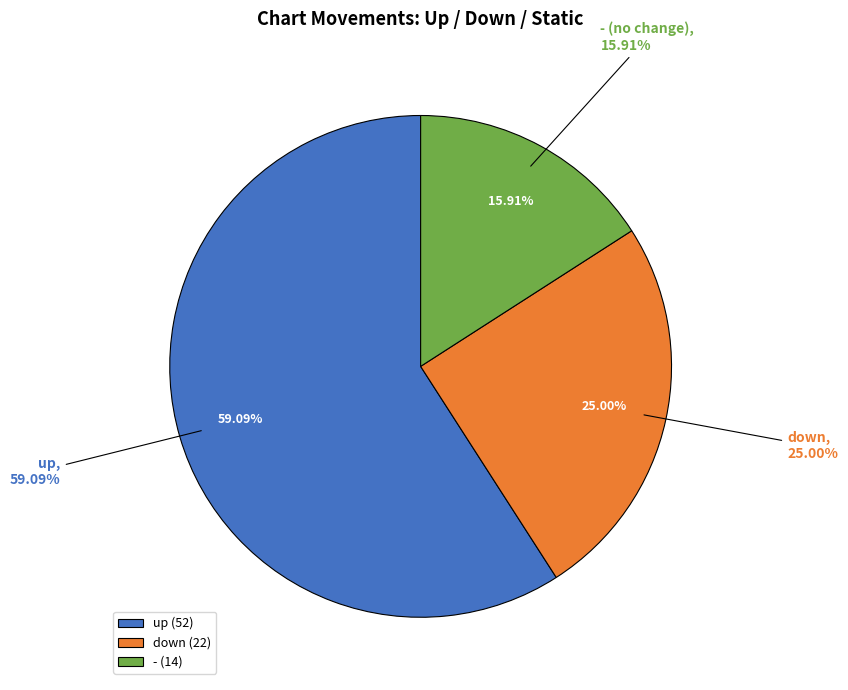

Which has a higher value, - or up?

up